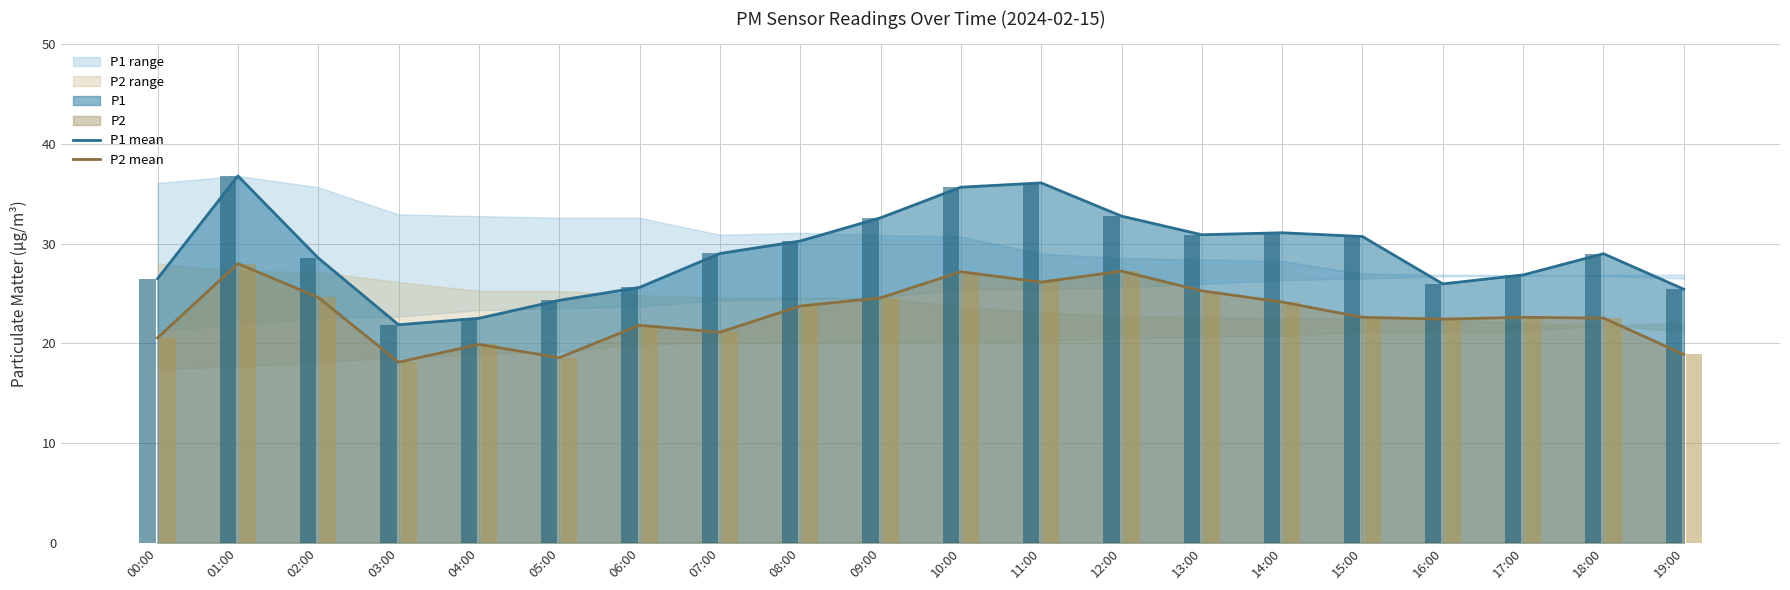

Between 13:00 and 03:00, which is larger?

13:00